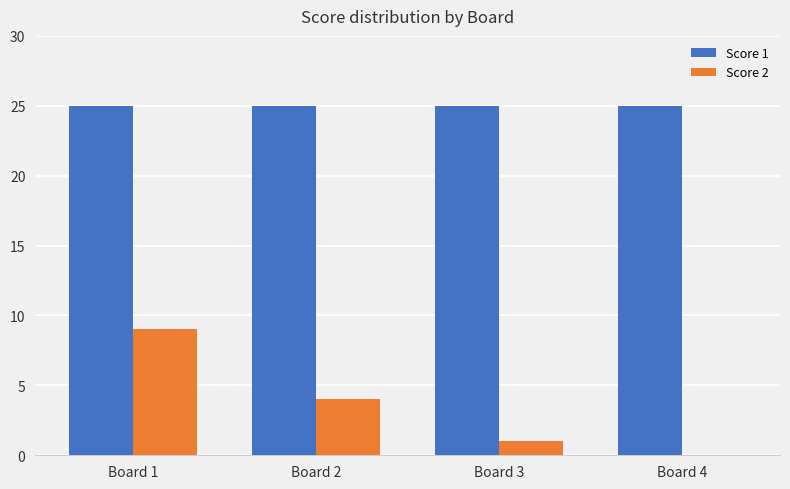

What is the approximate value of Score 1 at Board 4?

25